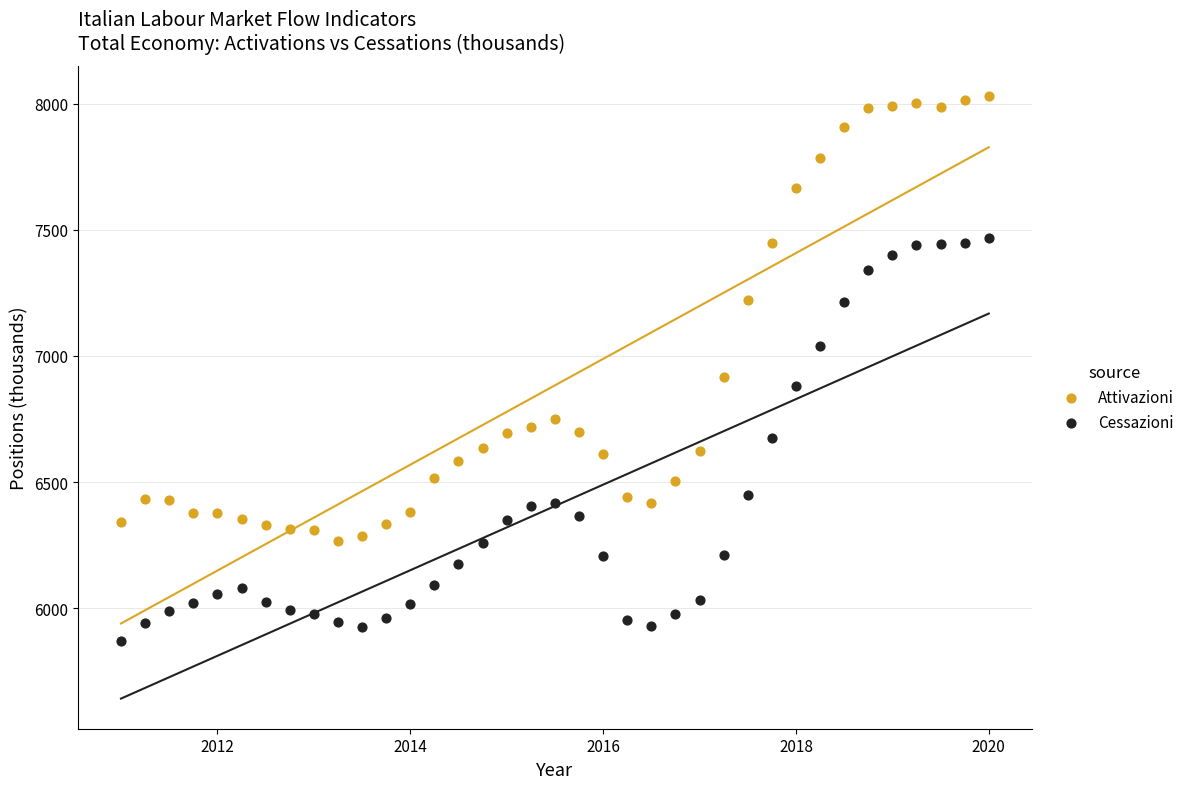

Which series reaches the maximum Y coordinate?

Attivazioni